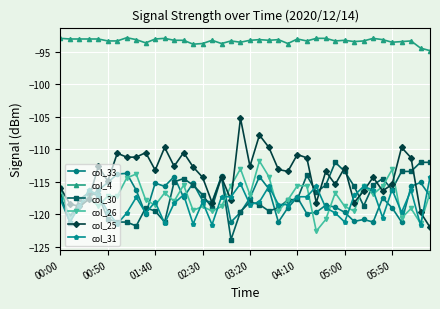

True or false: col_4 has more than 1 interior local peaks.

True